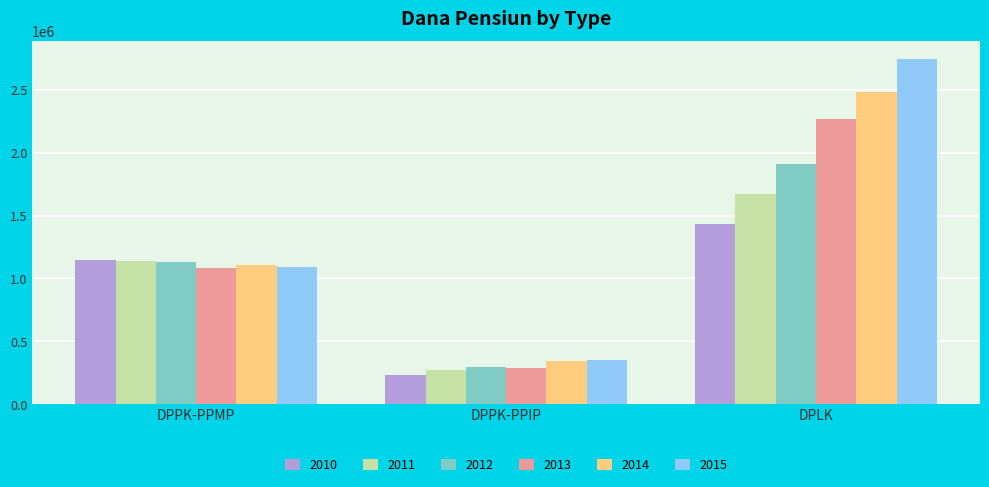

What position from the left is DPPK-PPIP?

2